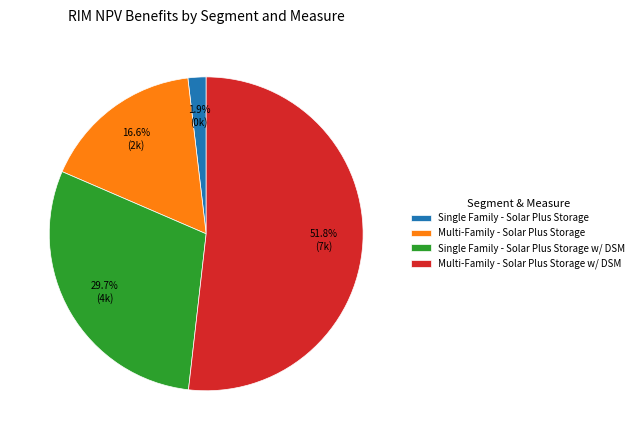

To the nearest percent, what is the difference between the largest and smallest slice percentages?

50%